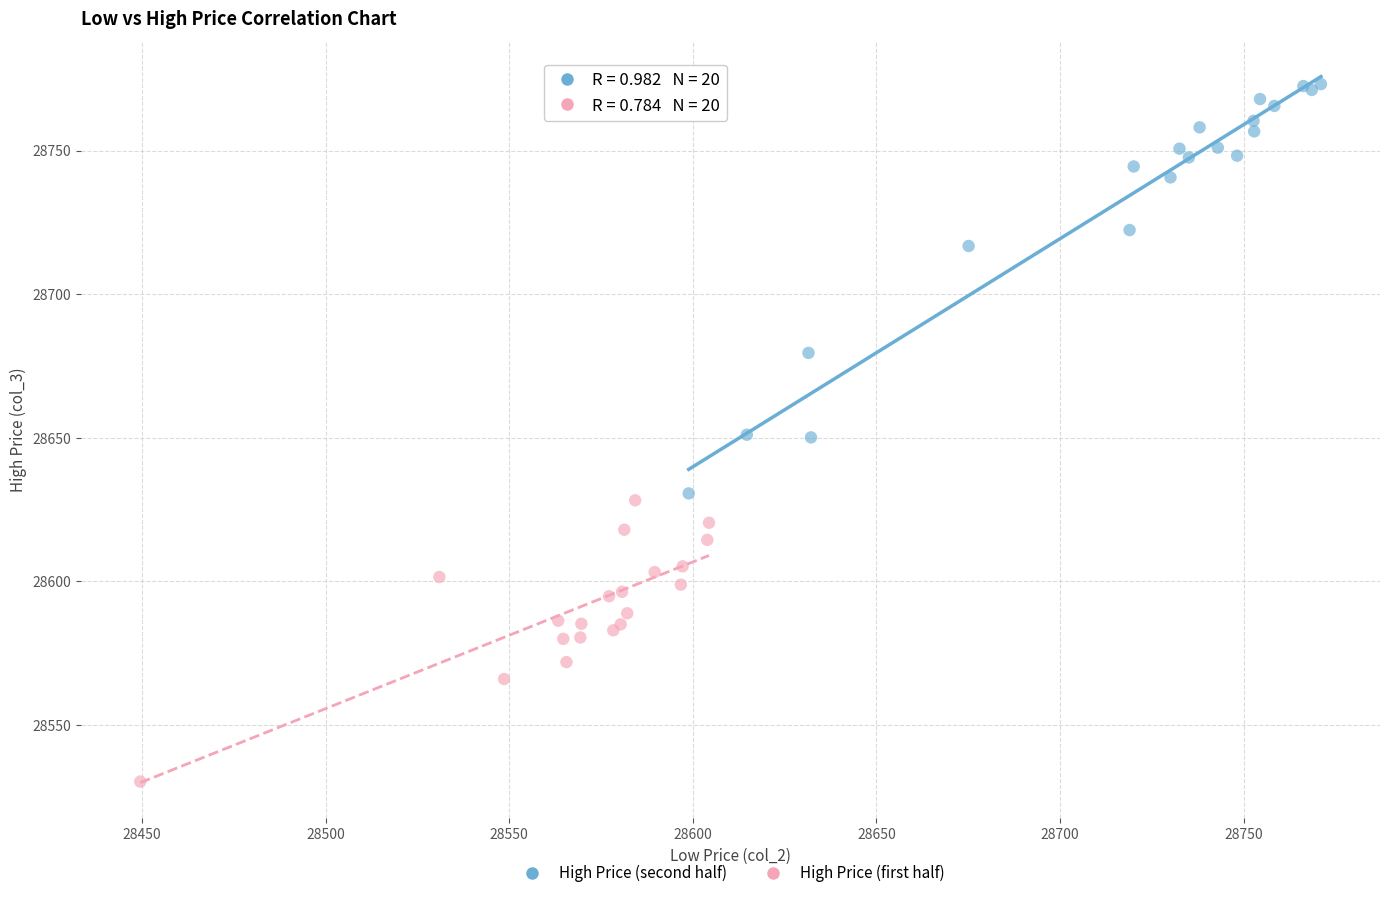

What are all the series names shown in the legend?

High Price (second half), High Price (first half)